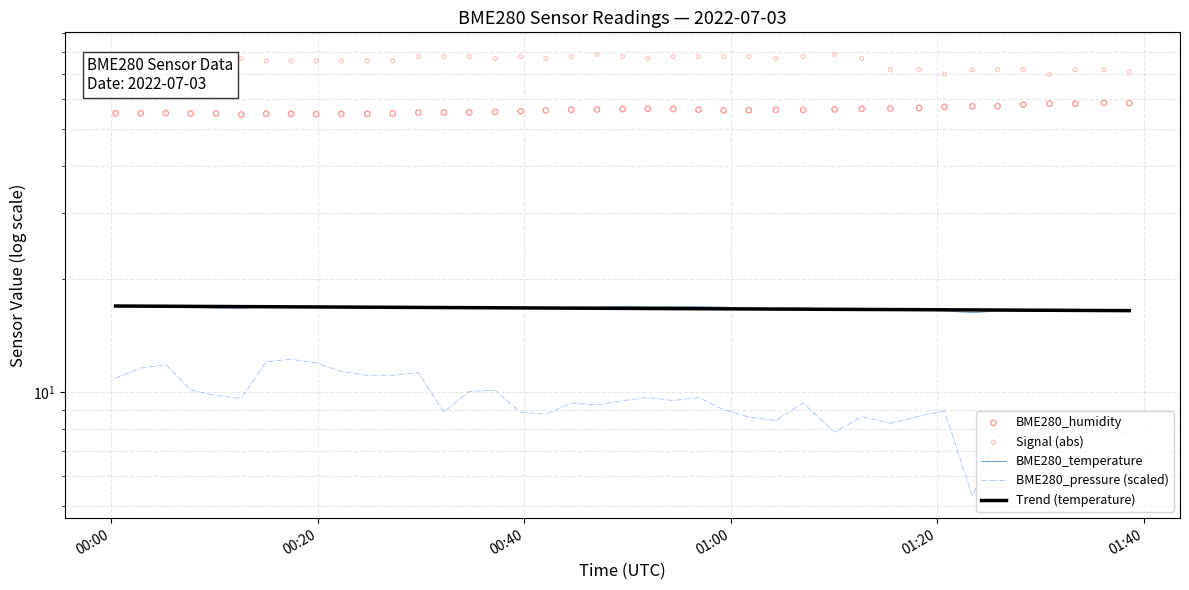

At how many categories does at least one series exceed 34?

40